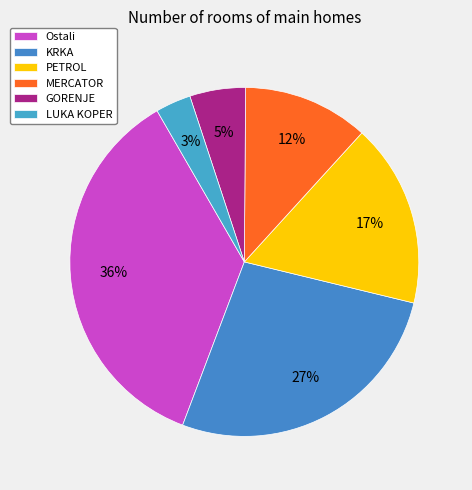

How many segments does this pie chart have?

6